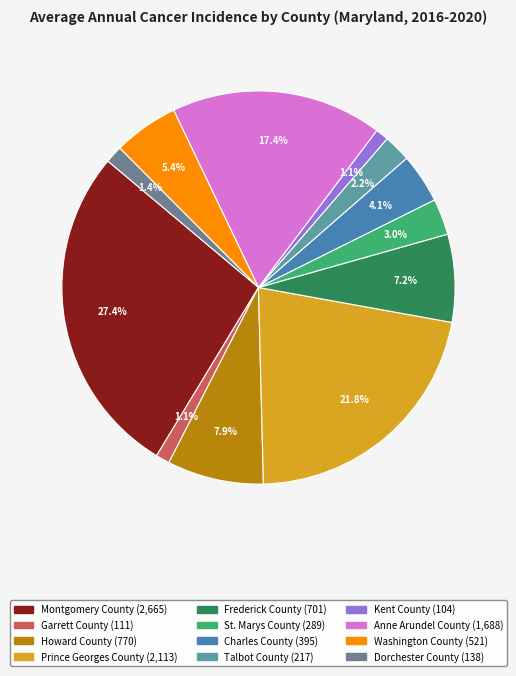

What is the smallest slice in the pie chart?

Kent County